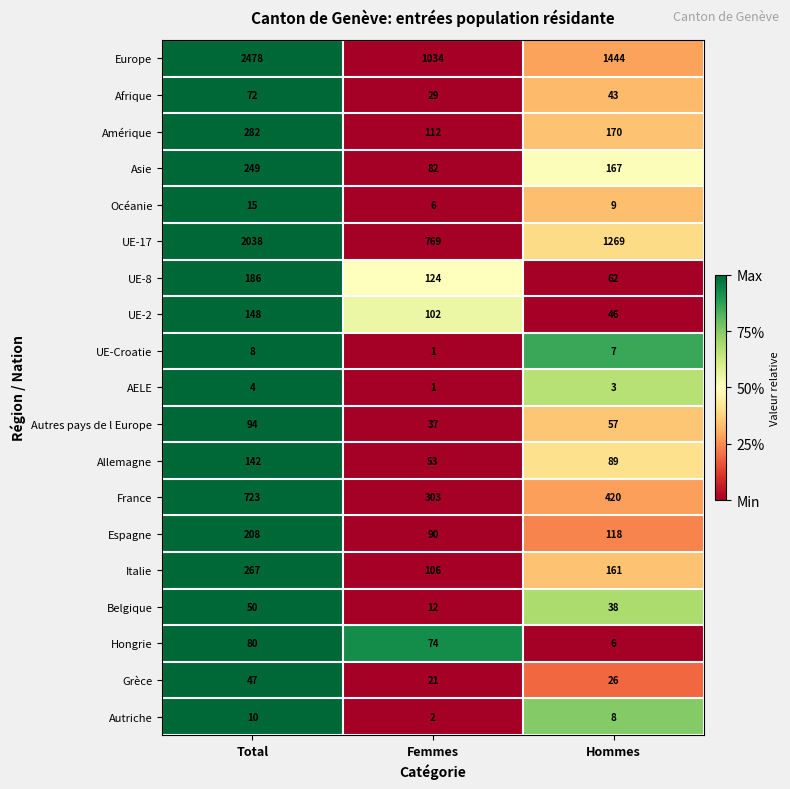

Which series changed the most between Total and Hommes?

Europe